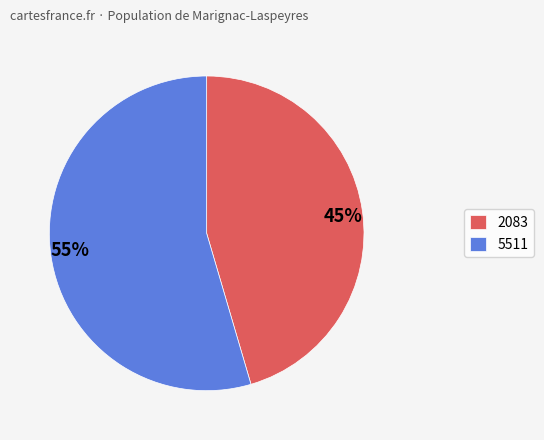

Combined, do 45% and 55% account for over 50%?

Yes